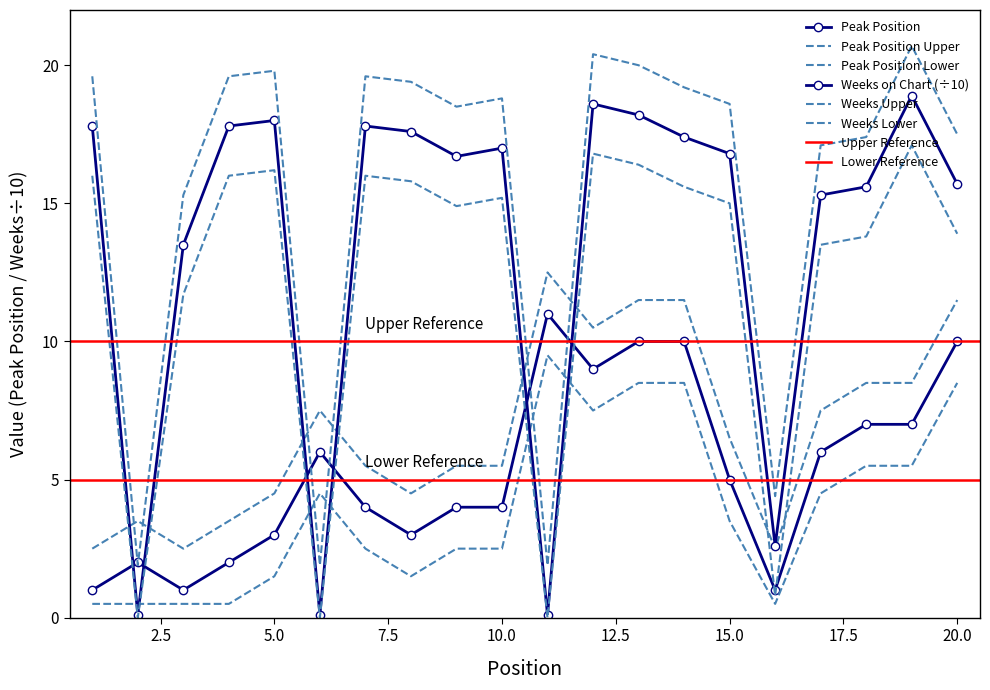

Reading right to left, what are all the values shown in this chart?

Peak Position: 20=10.0	19=7.0	18=7.0	17=6.0	16=1.0	15=5.0	14=10.0	13=10.0	12=9.0	11=11.0	10=4.0	9=4.0	8=3.0	7=4.0	6=6.0	5=3.0	4=2.0	3=1.0	2=2.0	1=1.0
Weeks on Chart: 20=15.7	19=18.9	18=15.6	17=15.3	16=2.6	15=16.8	14=17.4	13=18.2	12=18.6	11=0.1	10=17.0	9=16.7	8=17.6	7=17.8	6=0.1	5=18.0	4=17.8	3=13.5	2=0.1	1=17.8